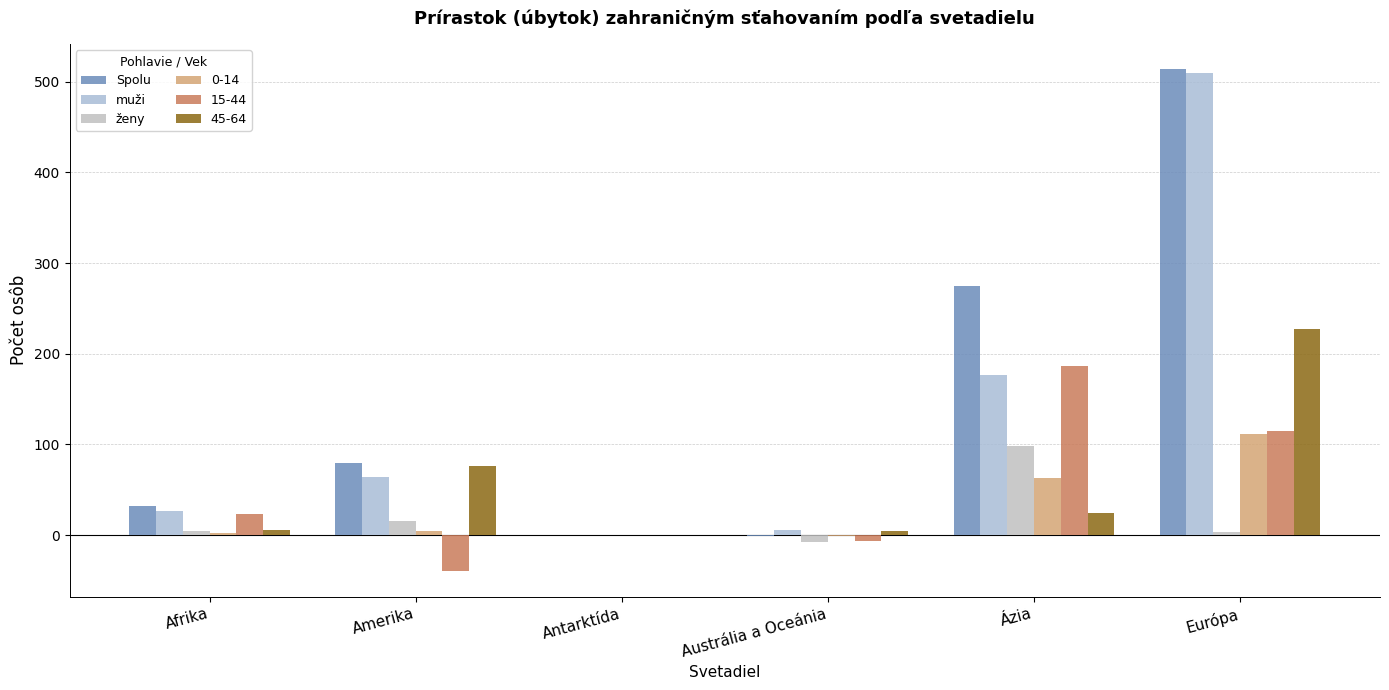

How many distinct data groups are displayed?

6